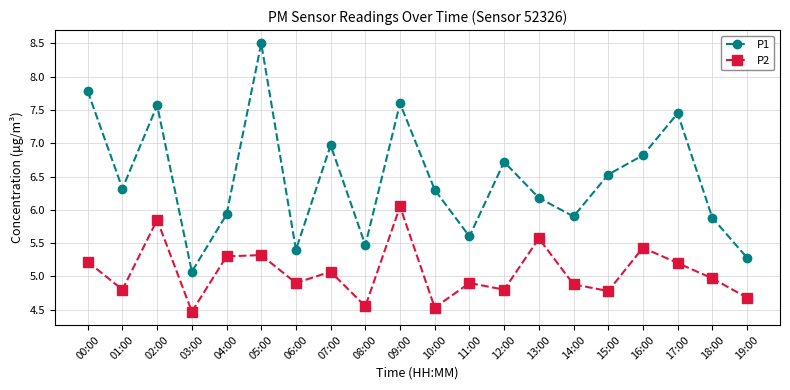

Between 03:00 and 15:00, which series saw the biggest shift?

P1